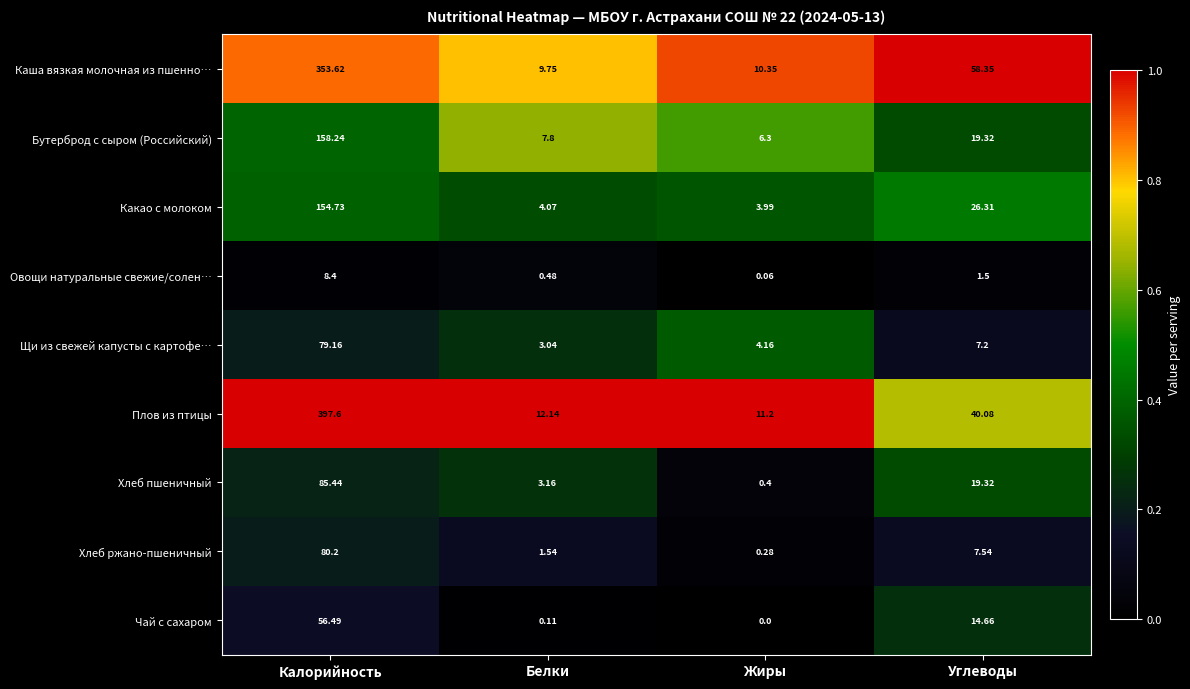

At which category does the chart reach its minimum across all series?

Жиры